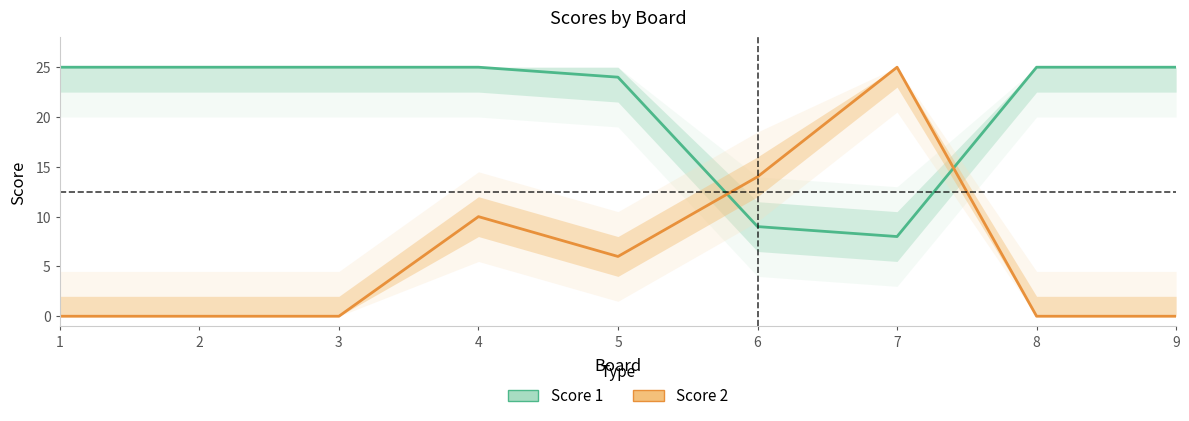

Which series has the largest range (max minus min)?

Score 2